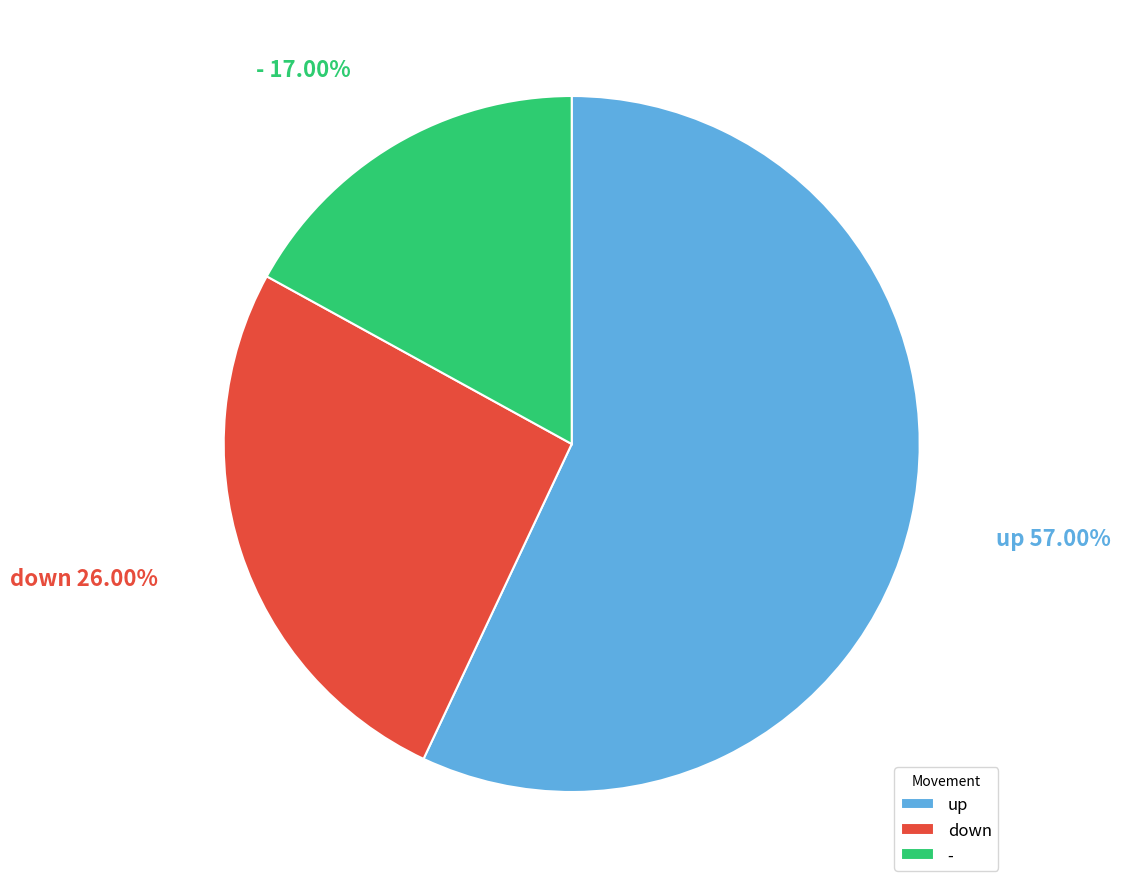

Which slice is the largest?

up